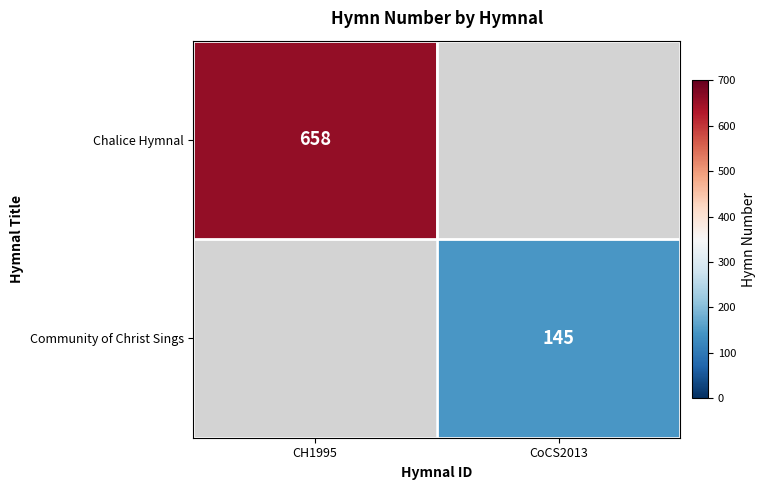

True or false: Community of Christ Sings has a value of 193 at CoCS2013.

False